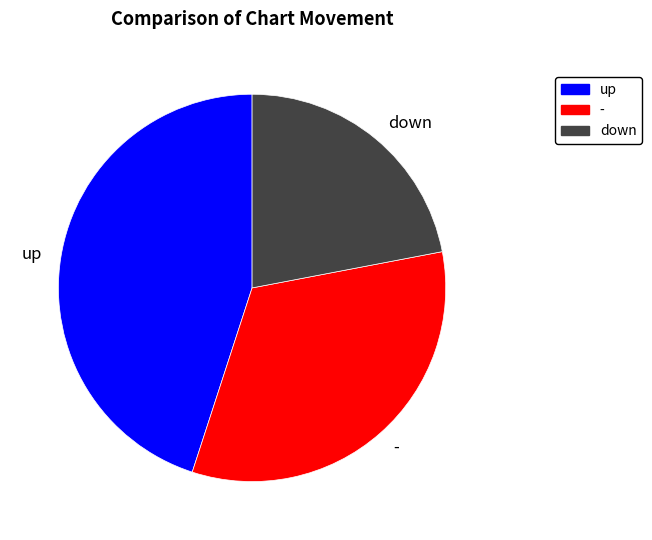

Which category has the smallest portion of the pie?

down